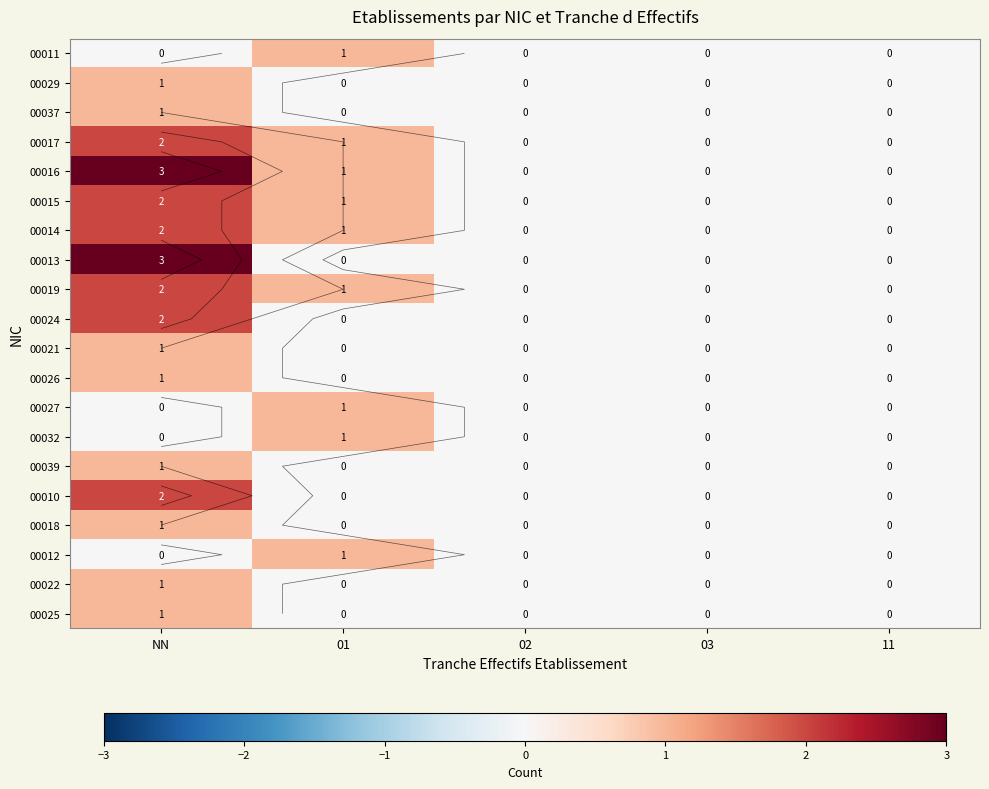

List the series in order of their peak value, highest first.

00016, 00013, 00017, 00015, 00014, 00019, 00024, 00010, 00011, 00029, 00037, 00021, 00026, 00027, 00032, 00039, 00018, 00012, 00022, 00025